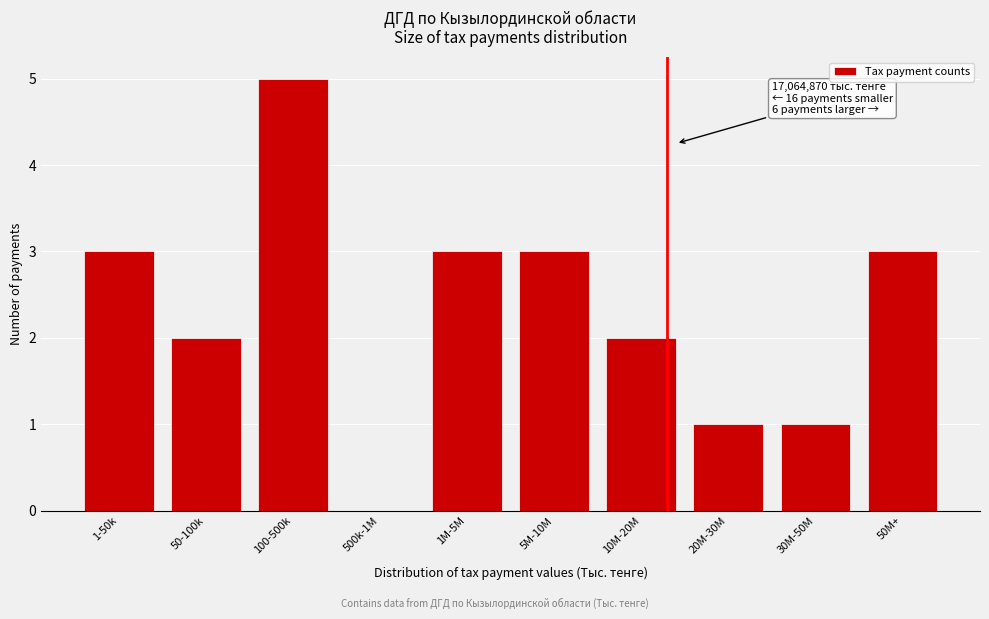

Reading left to right, what are all the values shown in this chart?

1-50k=3	50-100k=2	100-500k=5	500k-1M=0	1M-5M=3	5M-10M=3	10M-20M=2	20M-30M=1	30M-50M=1	50M+=3